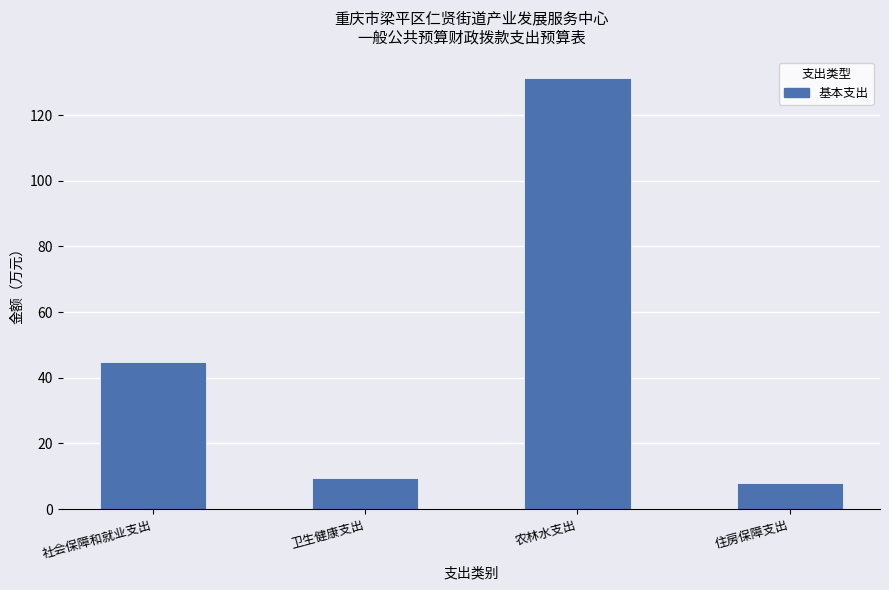

List the labels in order of value, smallest first.

住房保障支出, 卫生健康支出, 社会保障和就业支出, 农林水支出